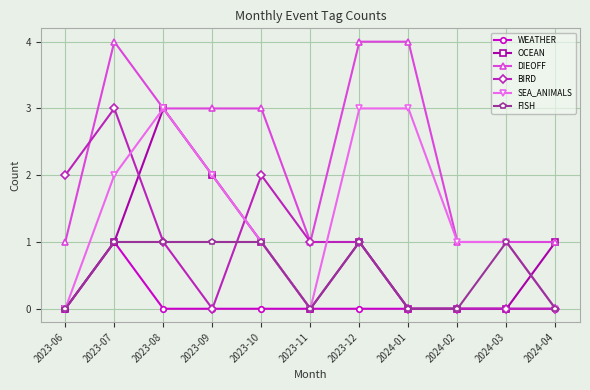

What is the spread (max minus min) of values at 2023-09?

3